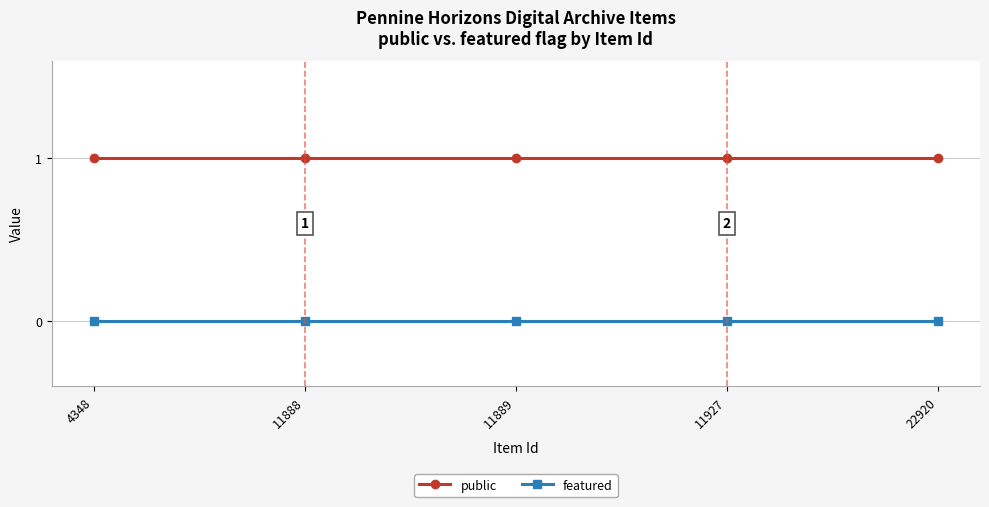

Reading right to left, list all the values displayed in this chart.

public: 1	1	1	1	1
featured: 0	0	0	0	0